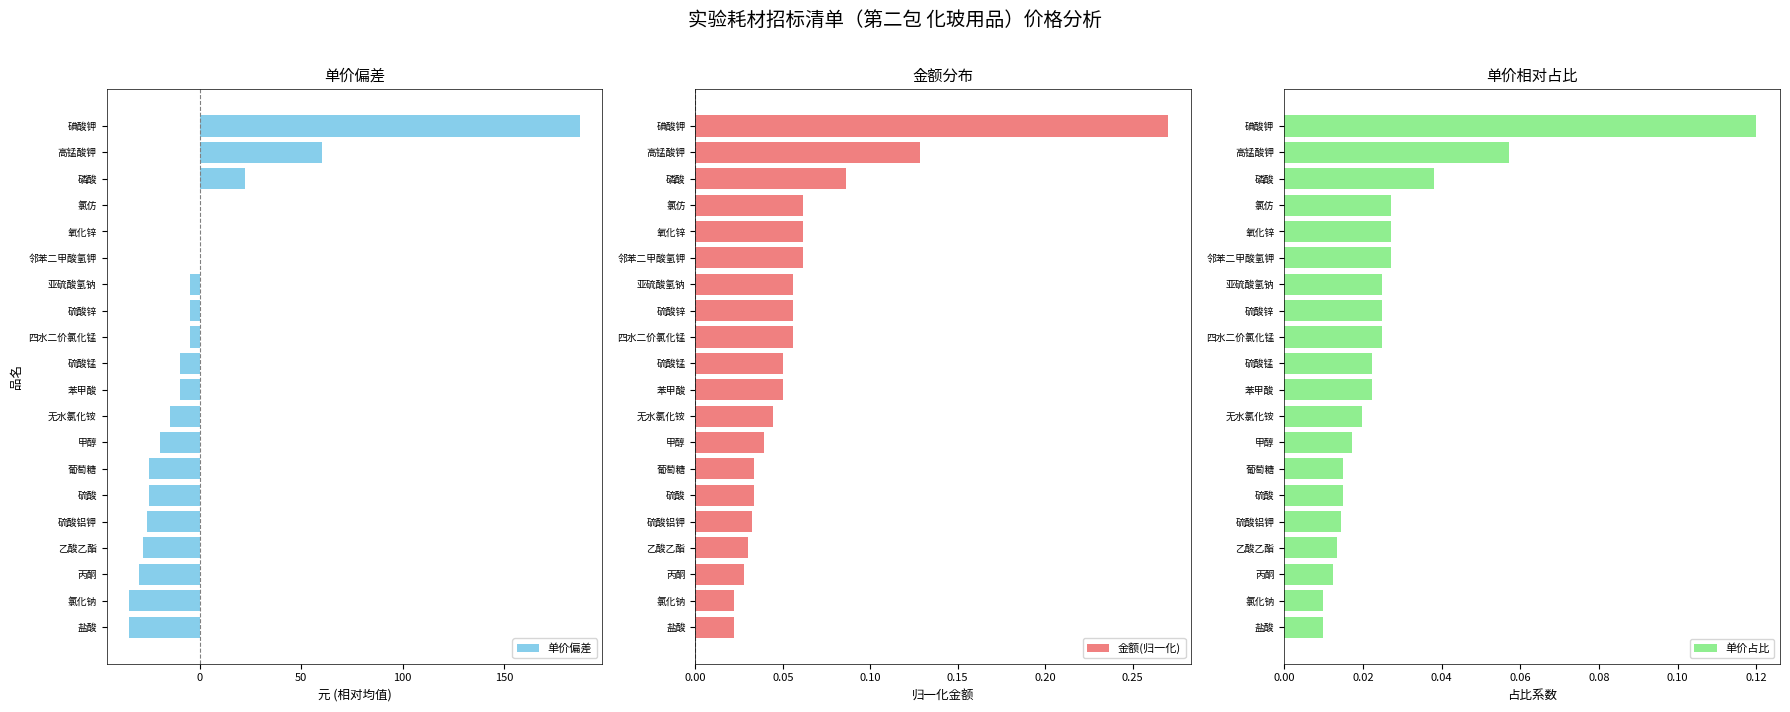

List the series in order of their peak value, lowest first.

单价占比, 金额(归一化), 单价偏差